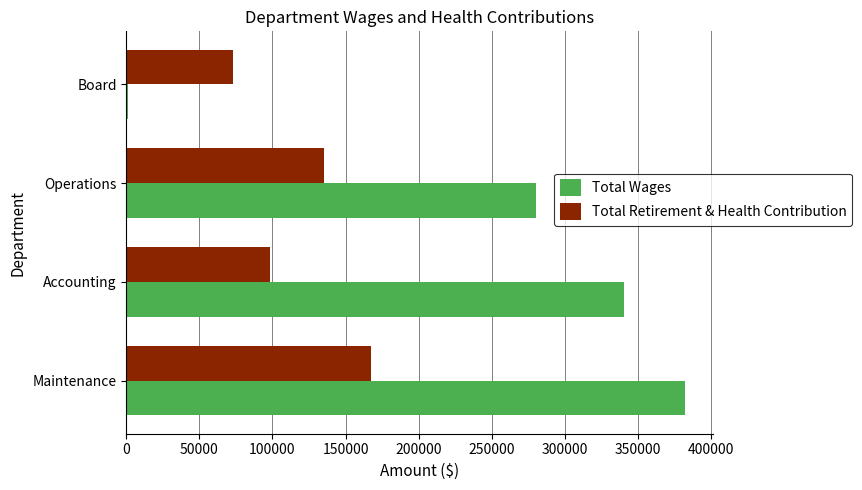

Which series has the largest total across all categories?

Total Wages